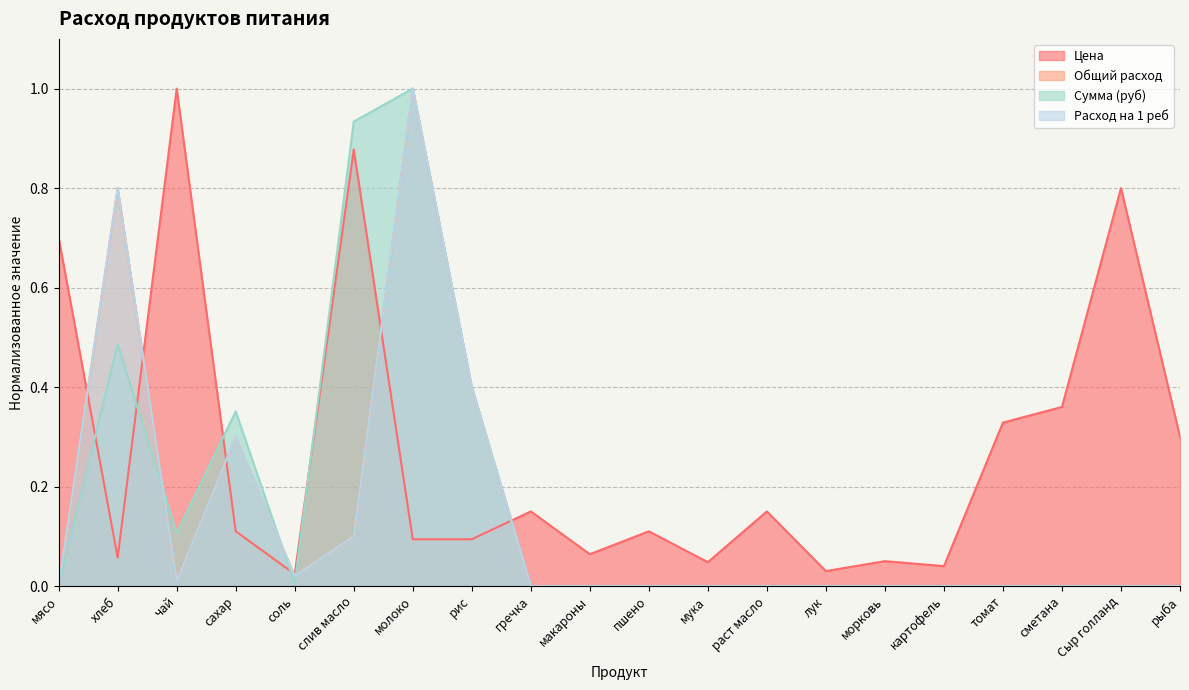

List the labels in order of Сумма (руб) value, smallest first.

мясо, гречка, макароны, пшено, мука, раст масло, лук, морковь, картофель, томат, сметана, Сыр голланд, рыба, соль, чай, сахар, рис, хлеб, слив масло, молоко